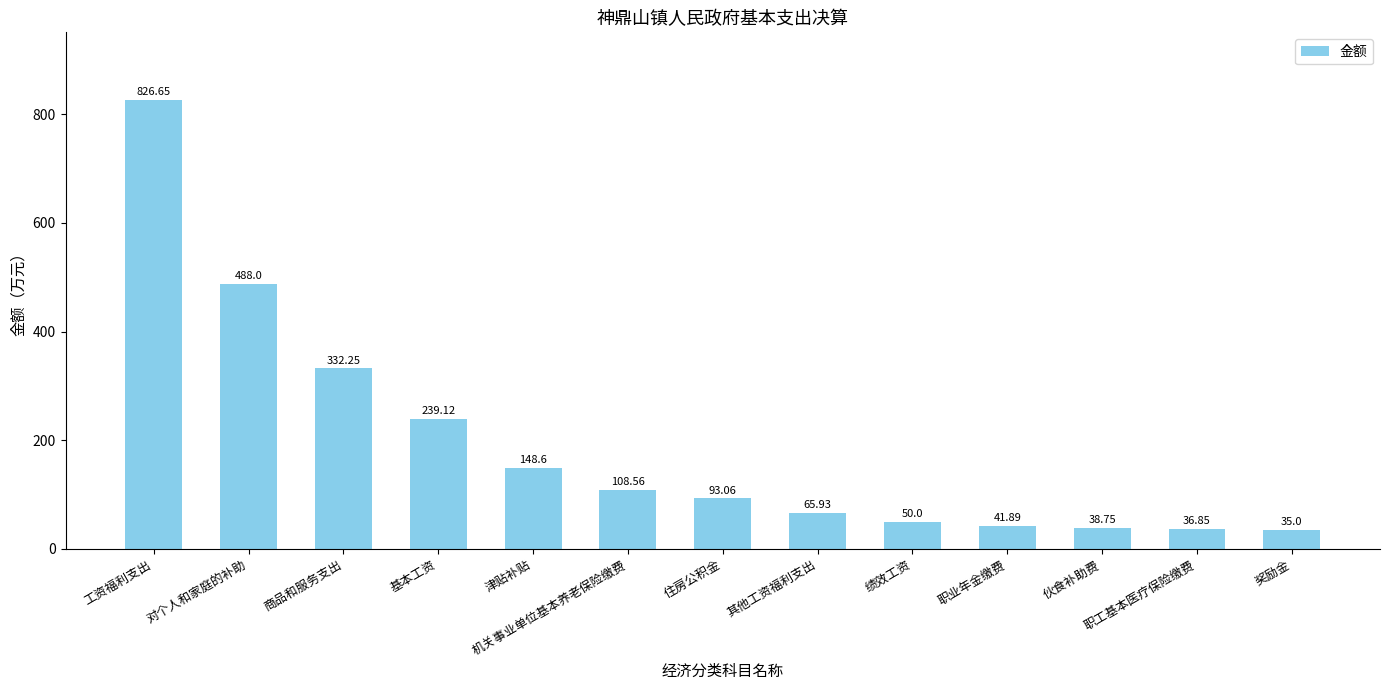

How many bars are there in total?

13